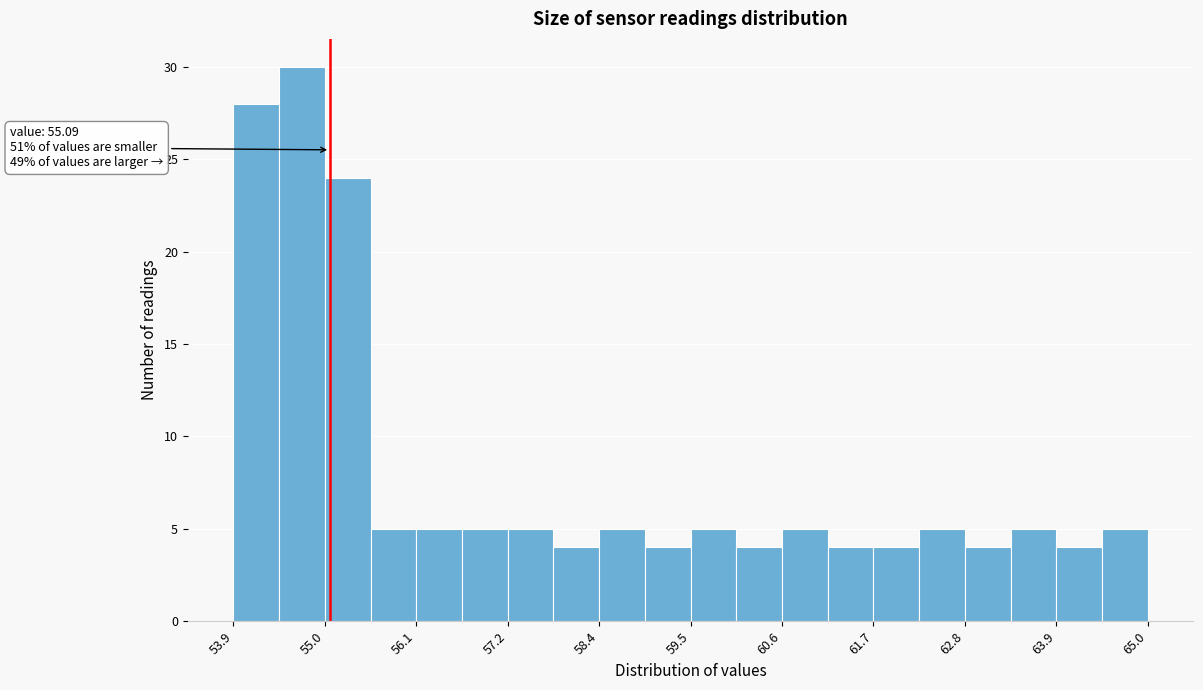

Read against the x-axis, roughly where is the centre of the tallest bar?

54.8